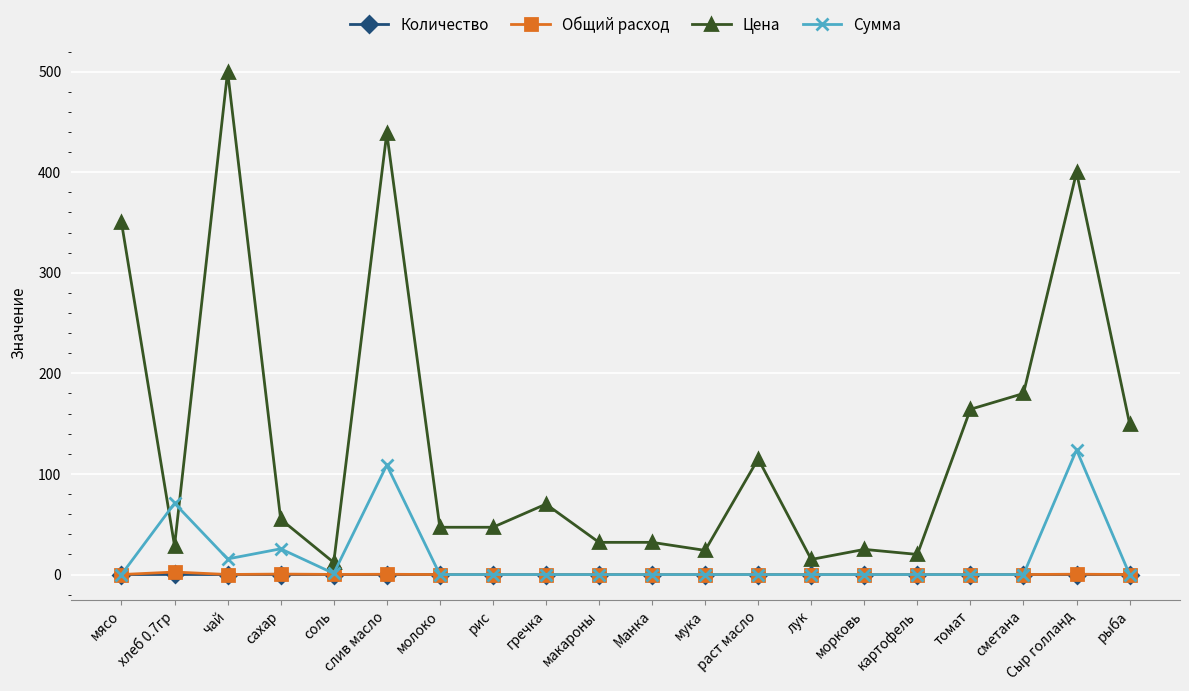

What is the label of the 5th point from the right?

картофель